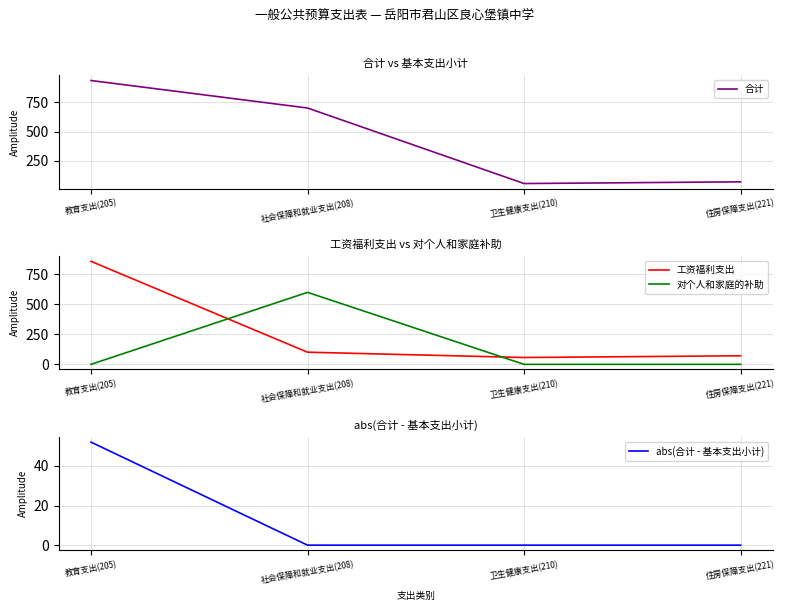

What is the maximum value for 对个人和家庭的补助?

600.6